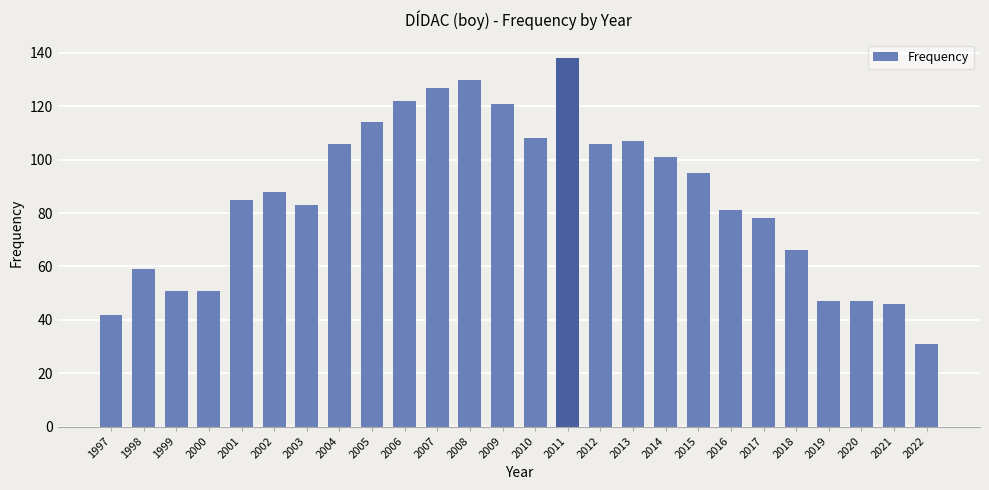

Reading left to right, extract all data points from this chart.

42	59	51	51	85	88	83	106	114	122	127	130	121	108	138	106	107	101	95	81	78	66	47	47	46	31